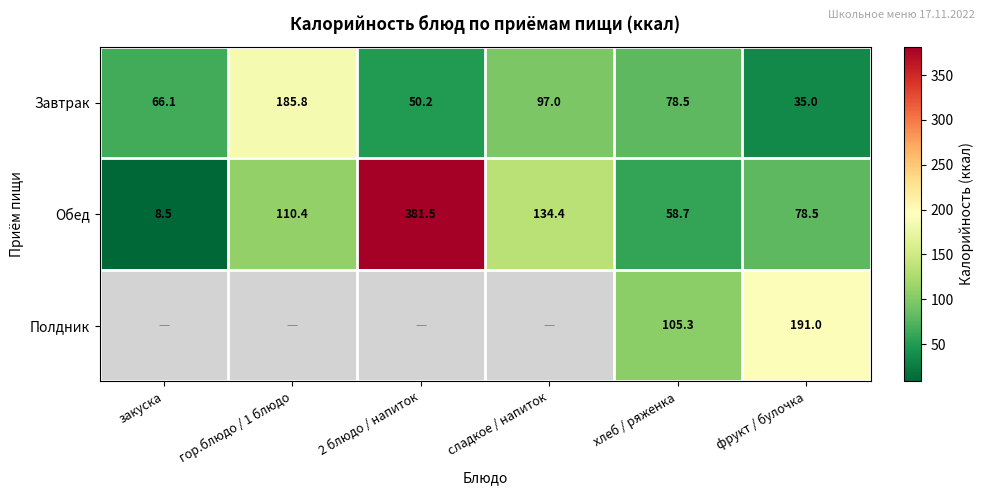

At how many categories does at least one series exceed 346?

1